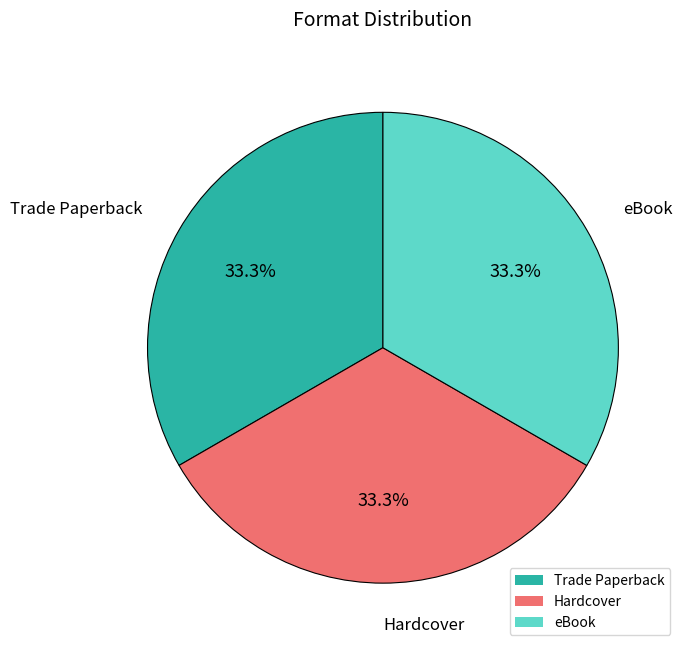

Do Hardcover and Trade Paperback together represent more than half of the pie?

Yes